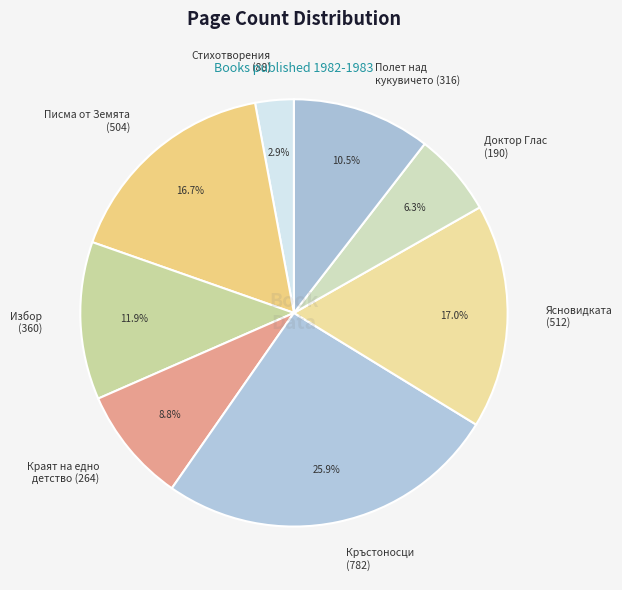

Is there a majority slice in this chart?

No